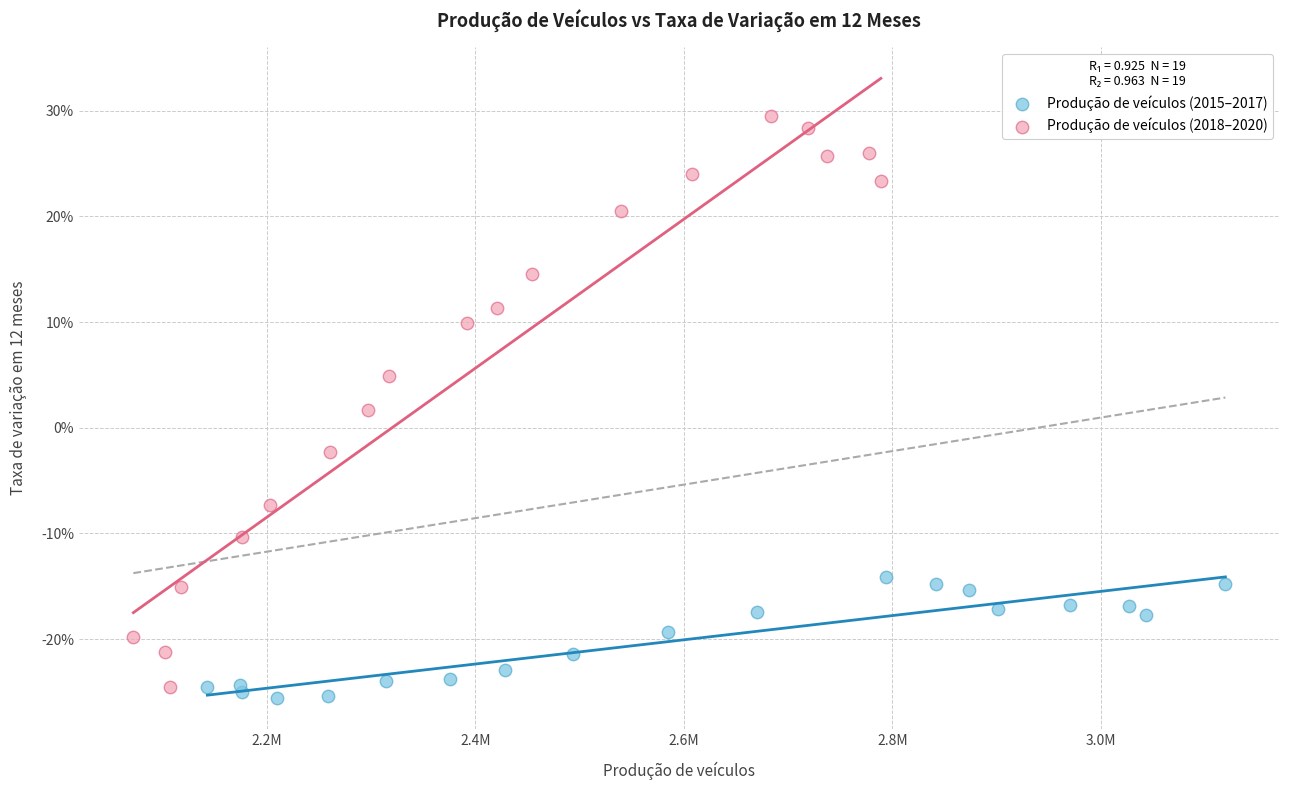

Which series contains the highest Y value?

Produção de veículos (2018–2020)